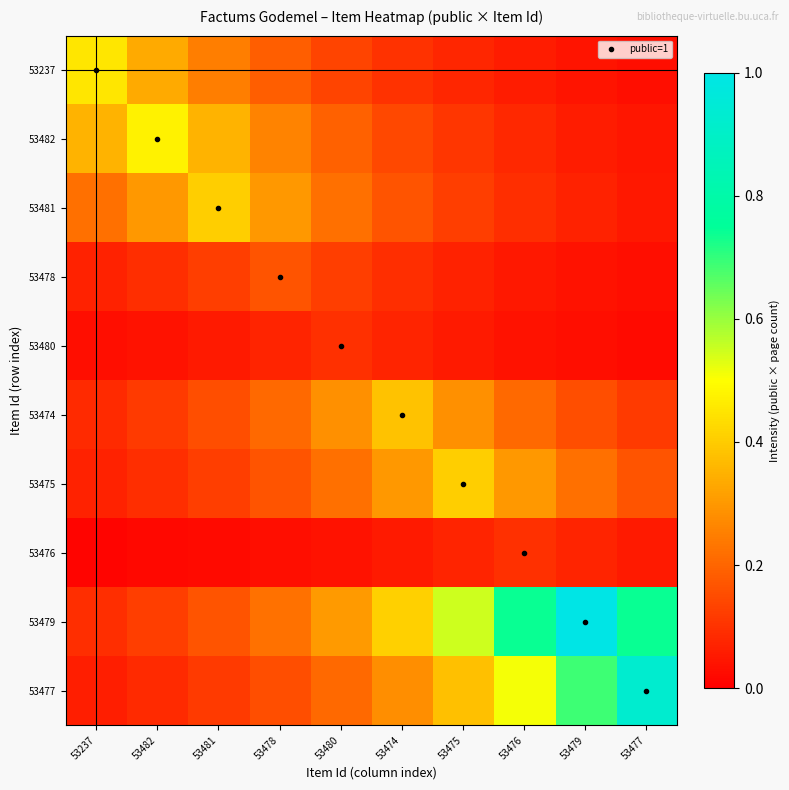

At how many categories does at least one series exceed 0?

10